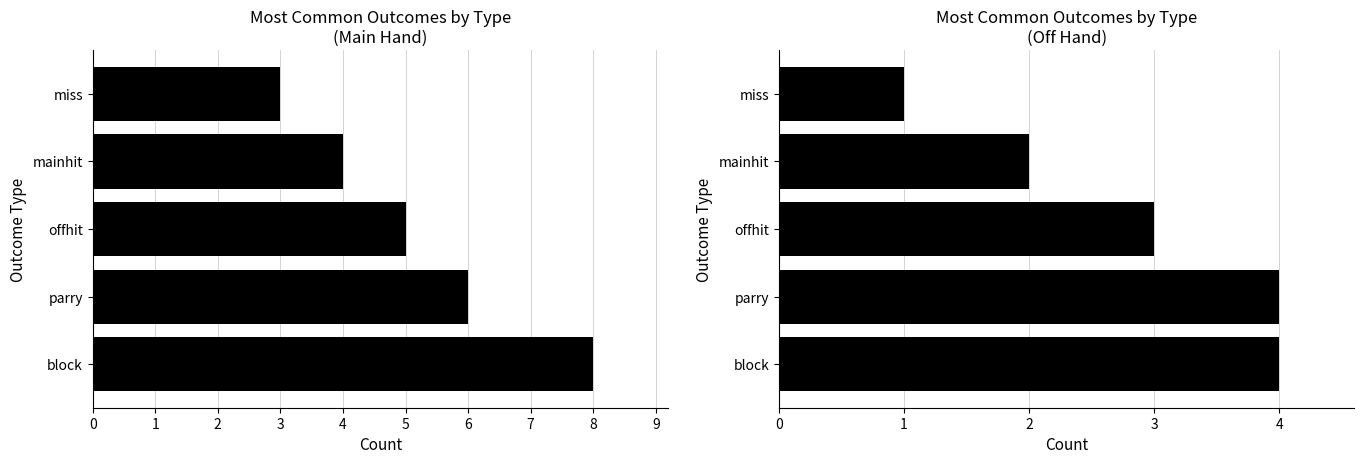

Where is the data nearest to the value 2?

mainhit